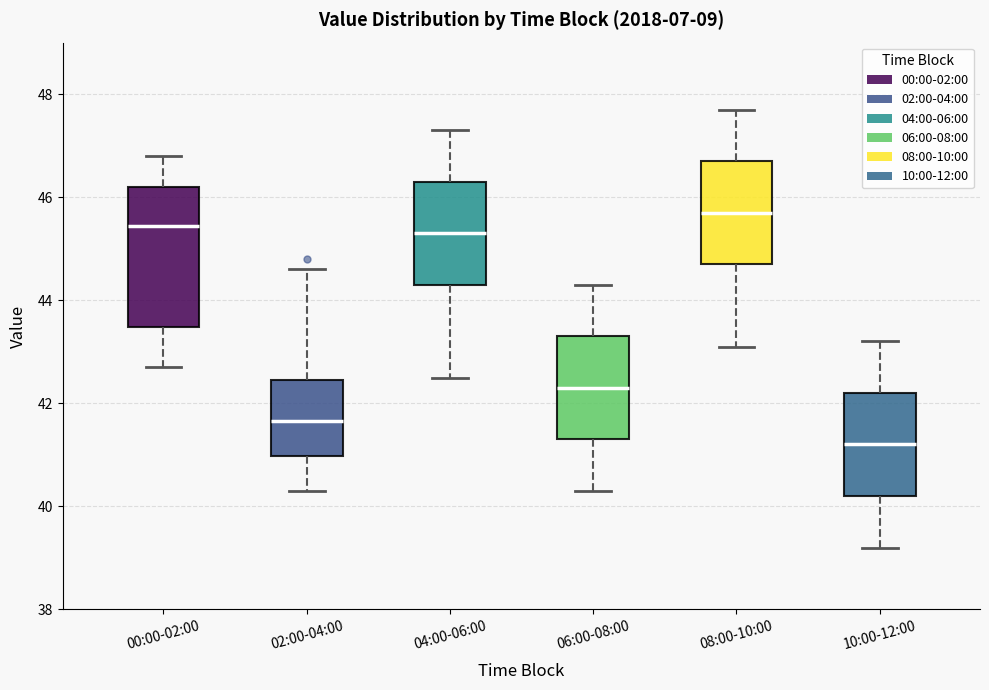

Where does the upper whisker of the box for 04:00-06:00 end on the y-axis? The values are not printed on the chart, so give them approximately, as read against the axis.

47.4